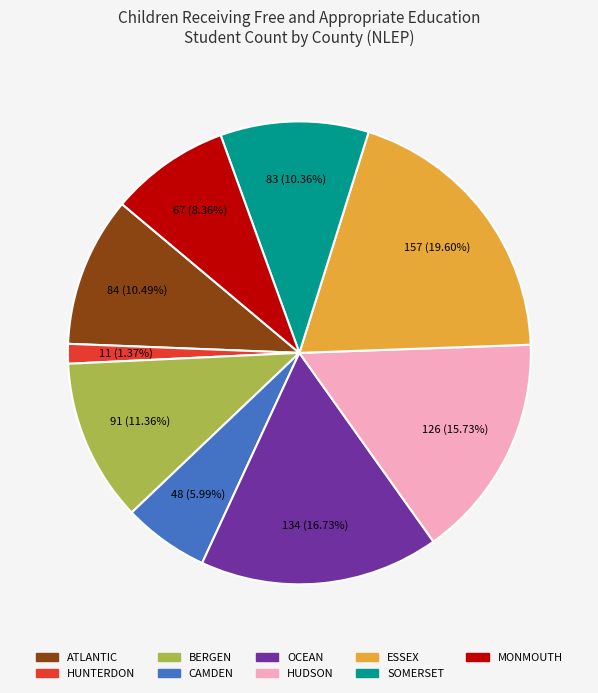

To the nearest percent, what is the difference between the BERGEN and MONMOUTH slice percentages?

3%